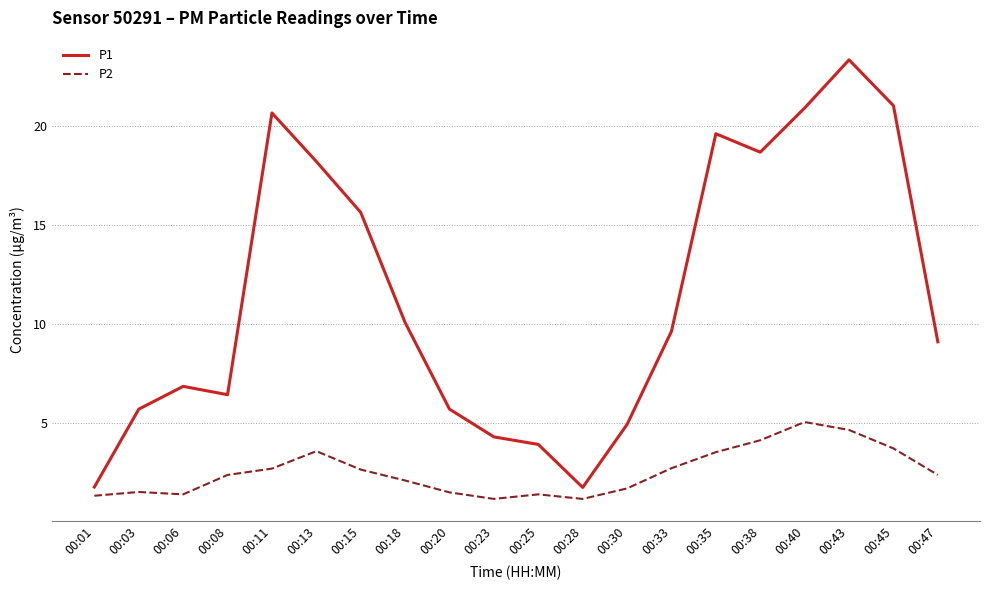

The value of P1 at 00:33 is 17.1. True or false?

False